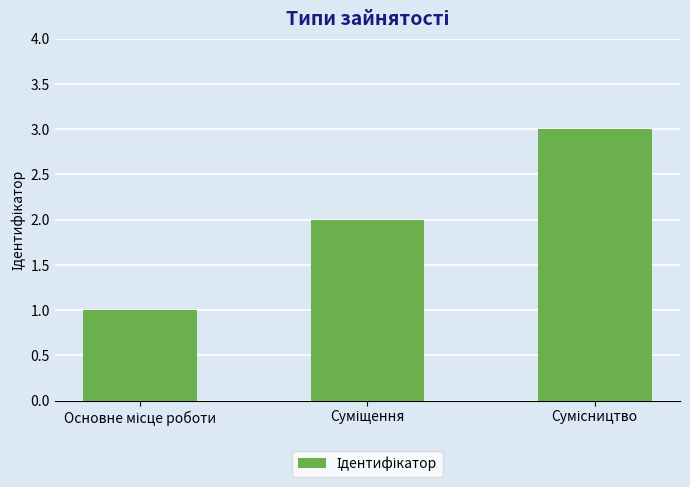

What is the sum of all values?

6